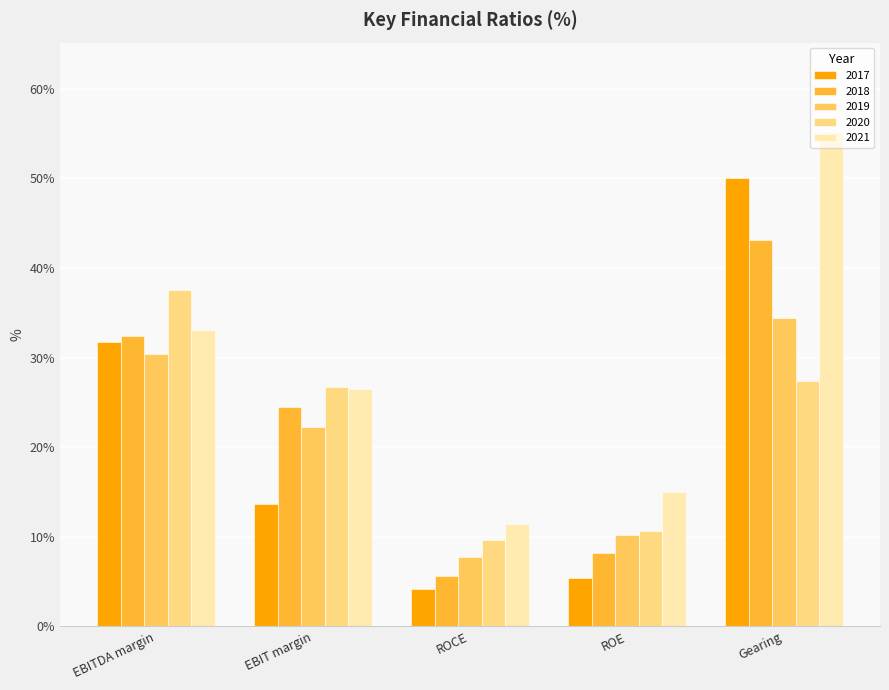

What is the sum of all 2017 values?

105.0